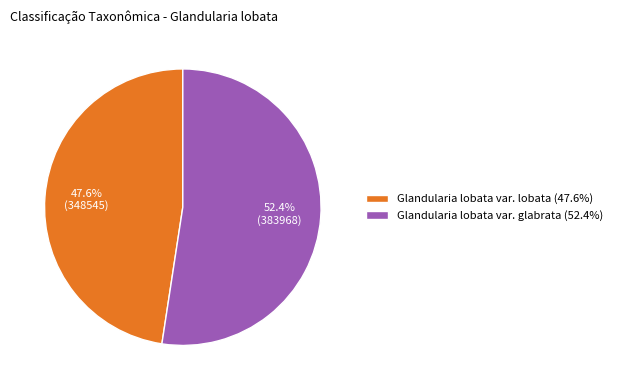

What is the total percentage of Glandularia lobata var. lobata and Glandularia lobata var. glabrata?

100.0%